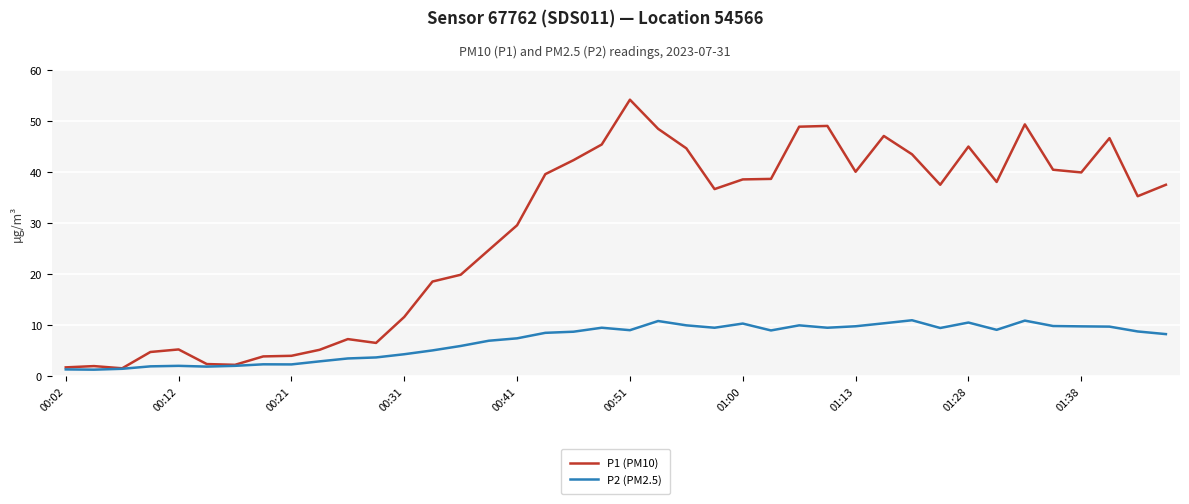

Which series has the largest total across all categories?

P1 (PM10)